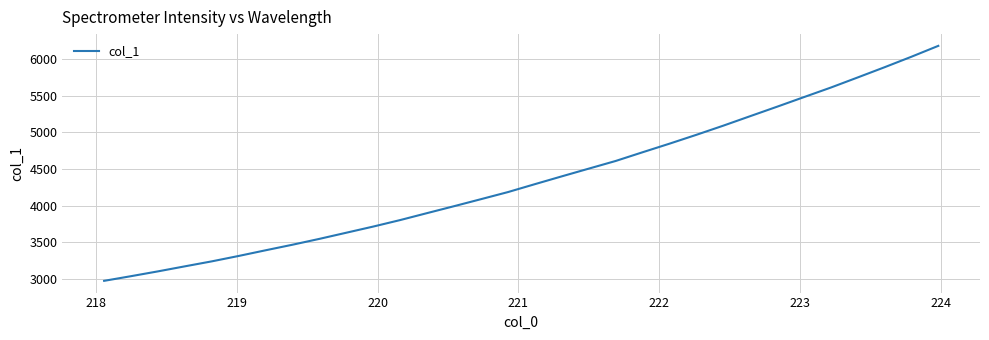

What is the greatest value displayed?

6179.5